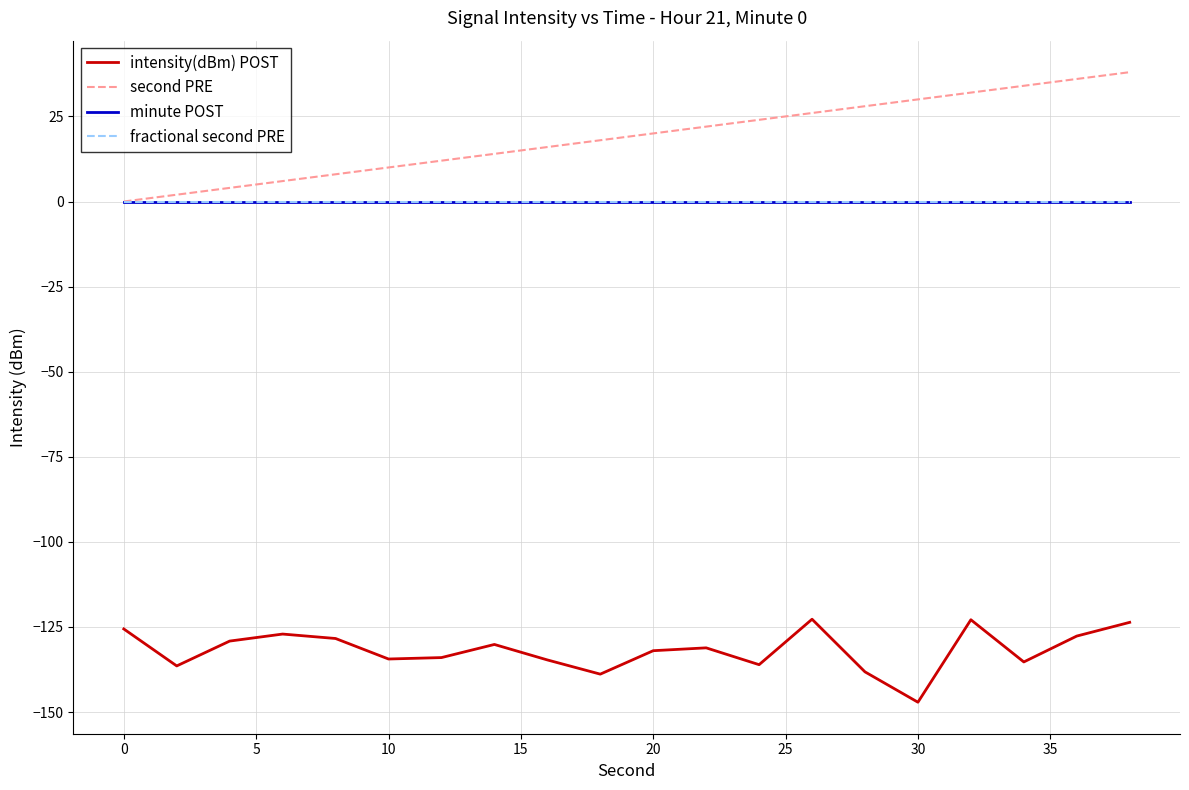

Is this an area chart (filled region under the line)?

No